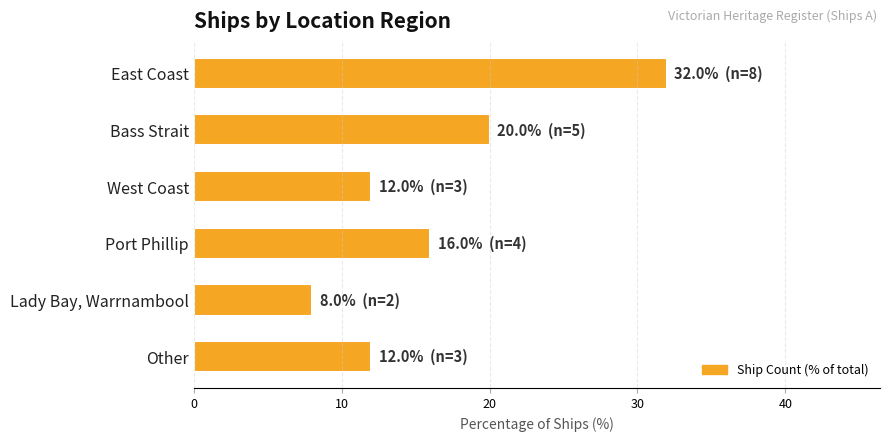

What is the change in value from Bass Strait to Other?

-8